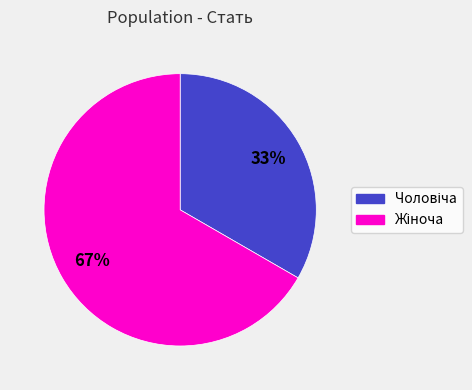

Does any single category account for the majority?

Yes